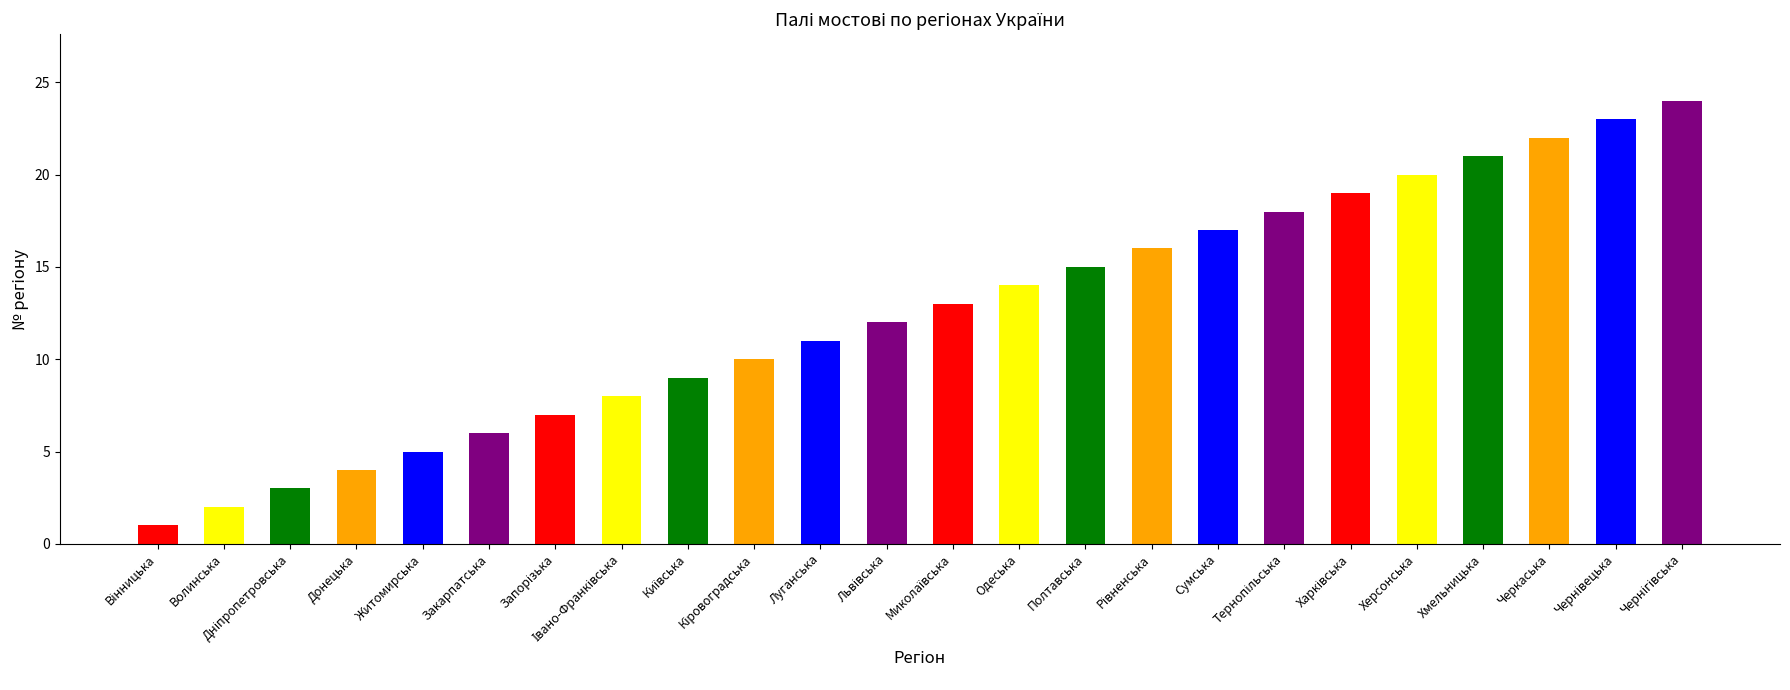

True or false: the data shows 1 at Житомирська.

False